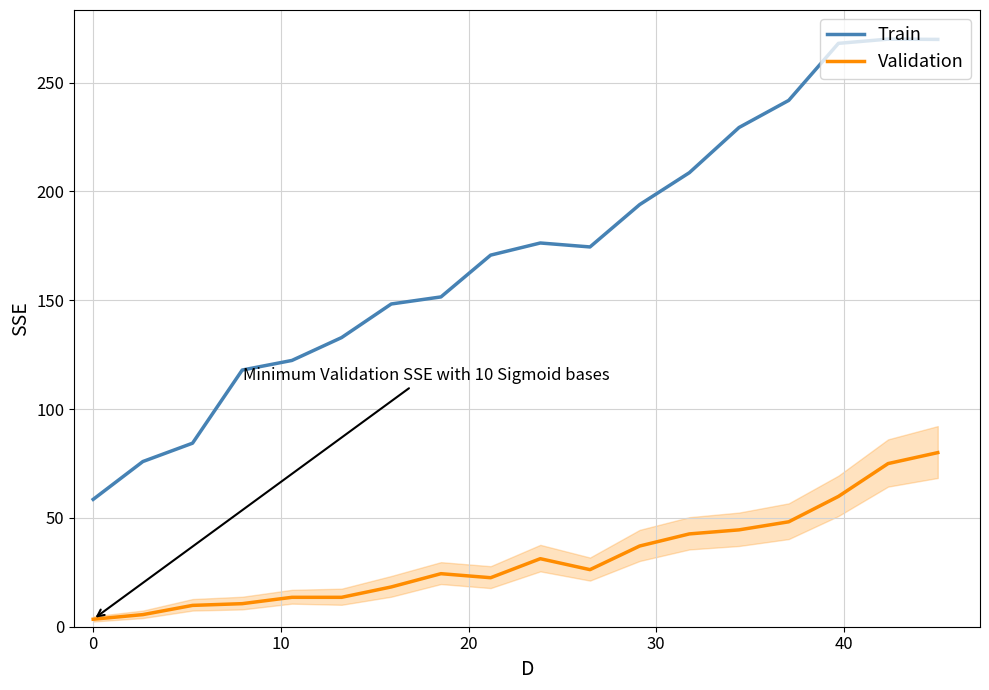

In Train, how many points are lower than both neighbors (excluding endpoints)?

1